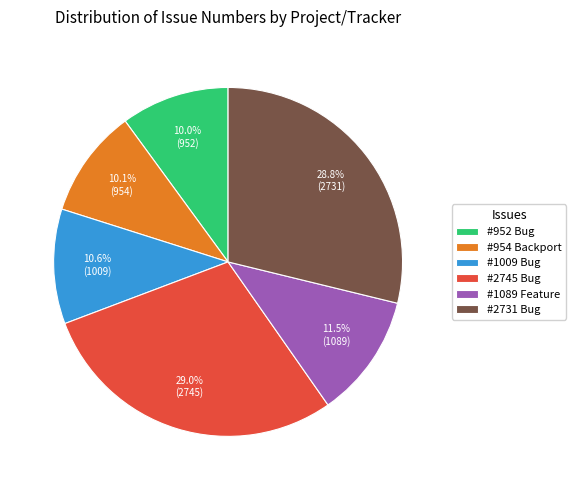

Is there a majority slice in this chart?

No